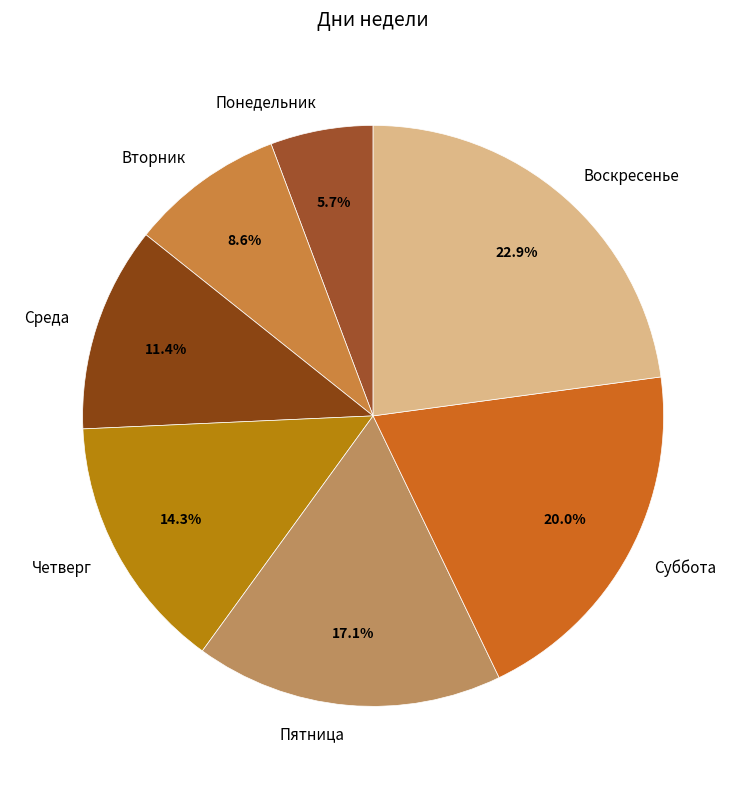

What is the ratio of the value at Пятница to the value at Суббота?

0.9